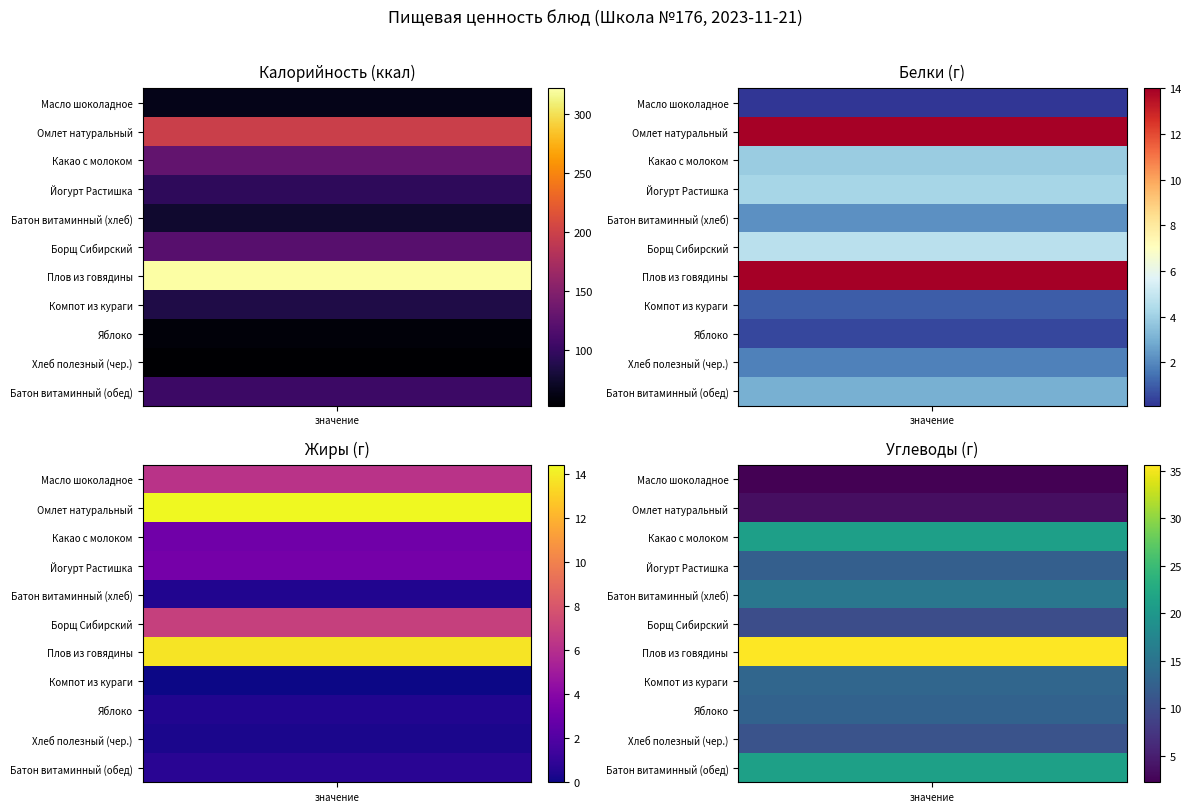

Is it true that Омлет натуральный equals 22.6 at 1?

False